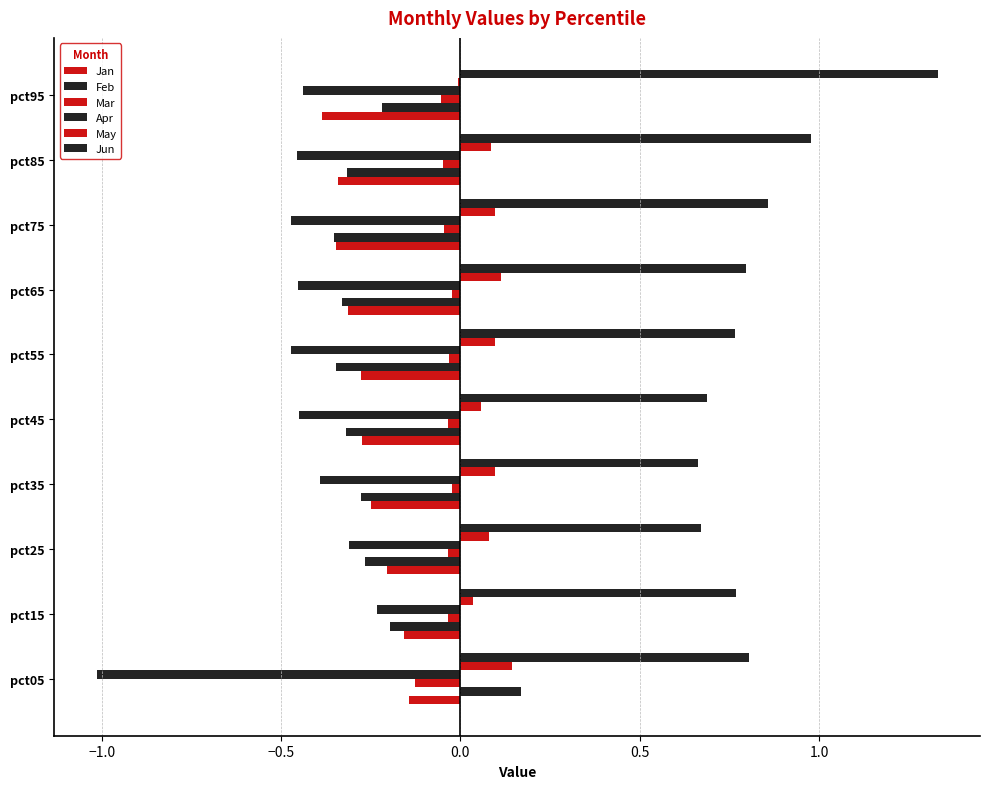

Count the number of categories in the chart.

10